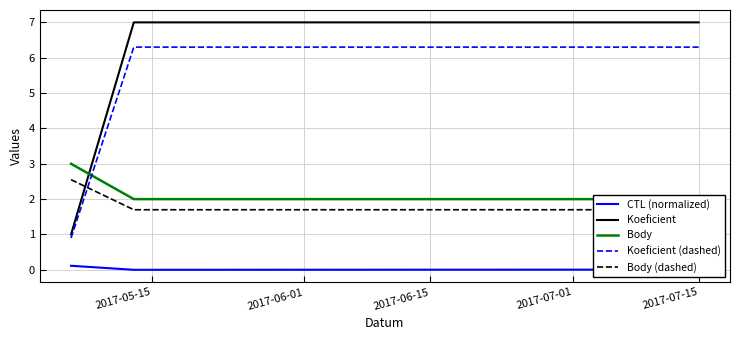

What are all the series names shown in the legend?

CTL (normalized), Koeficient, Body, Koeficient (dashed), Body (dashed)